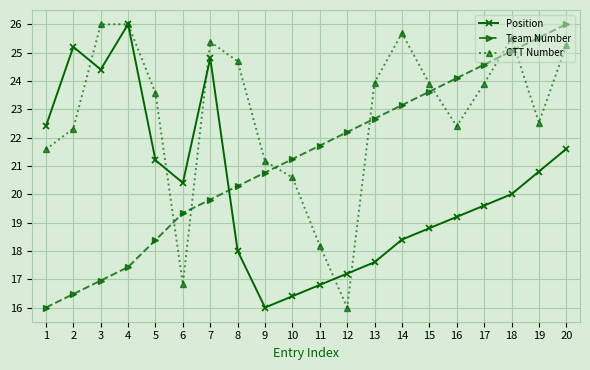

What is the value of the Position point at the 15th from the left?

18.8